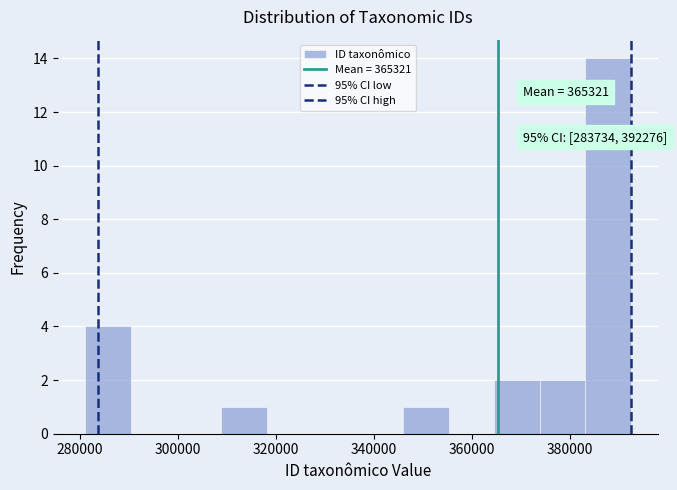

Which range on the x-axis has the tallest bar?

384000 to 392000